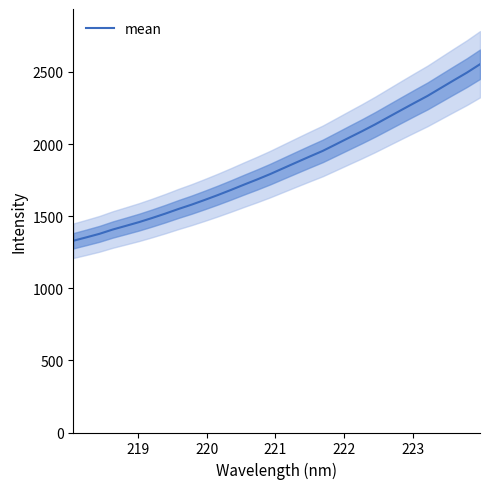

What is the lowest value of the mean series?

1329.5